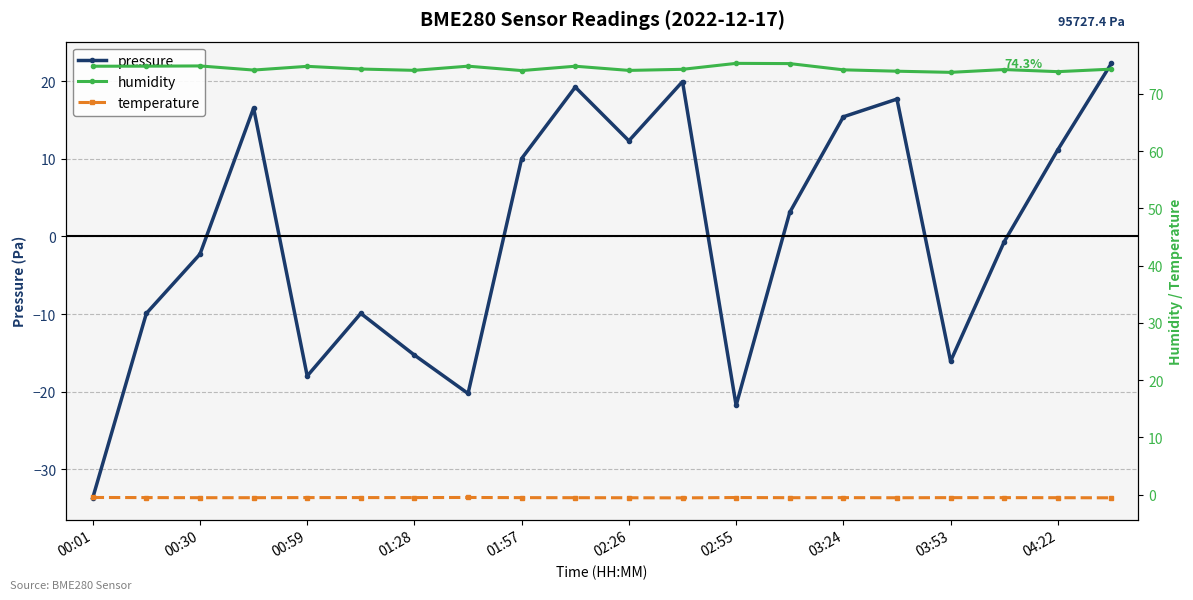

At how many categories does at least one series exceed -31?

20